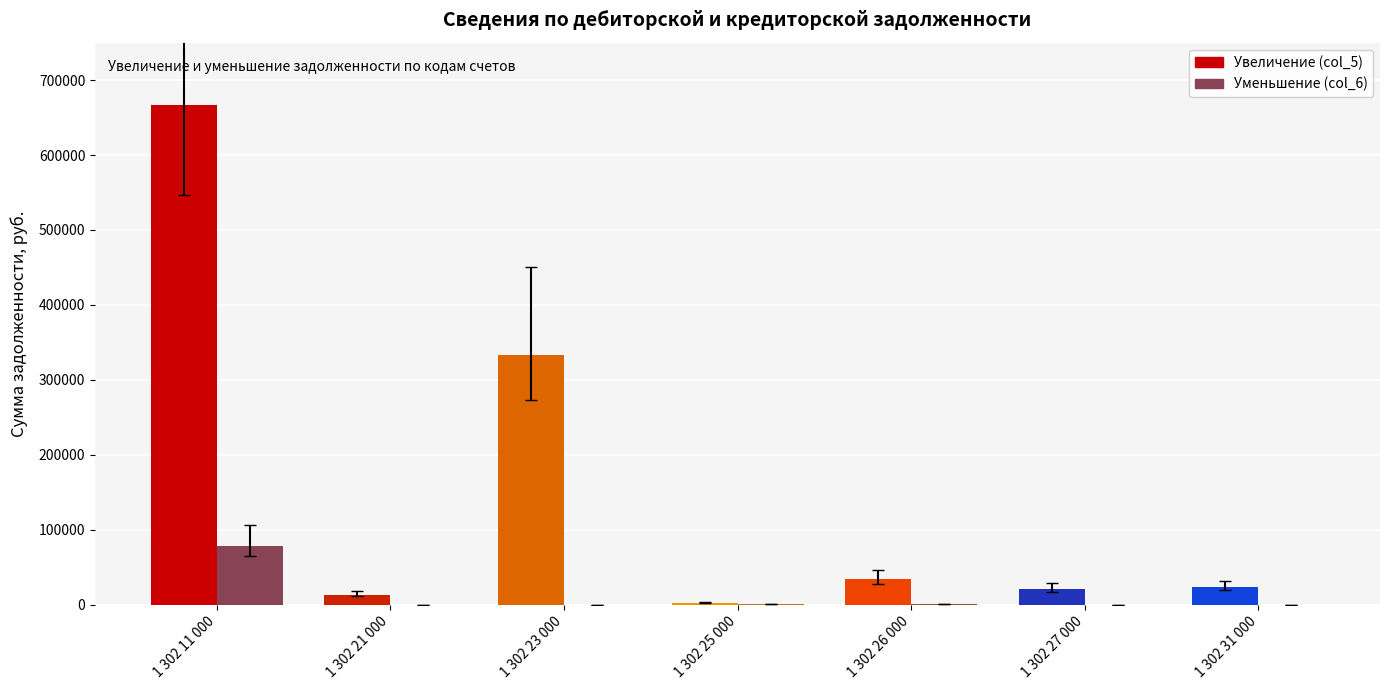

The Уменьшение (col_6) series shows 0.0 at 1 302 21 000. True or false?

True